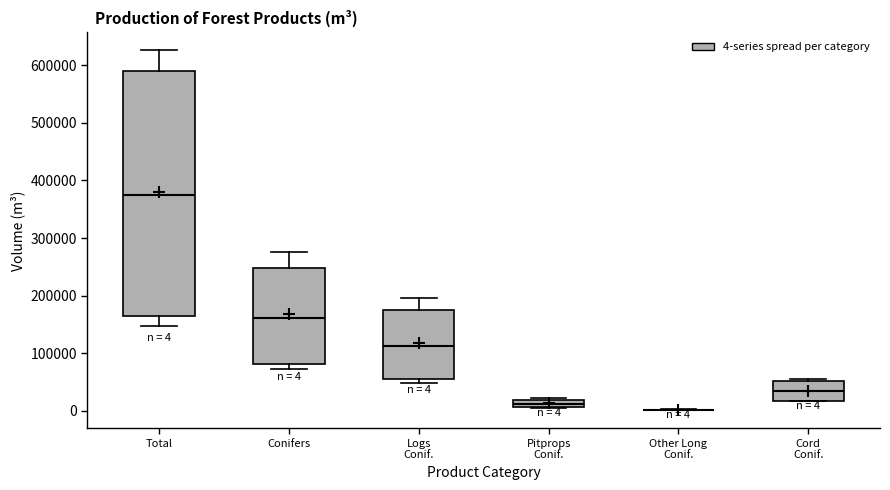

Comparing the boxes themselves (not the whiskers), which one is the tallest?

Total